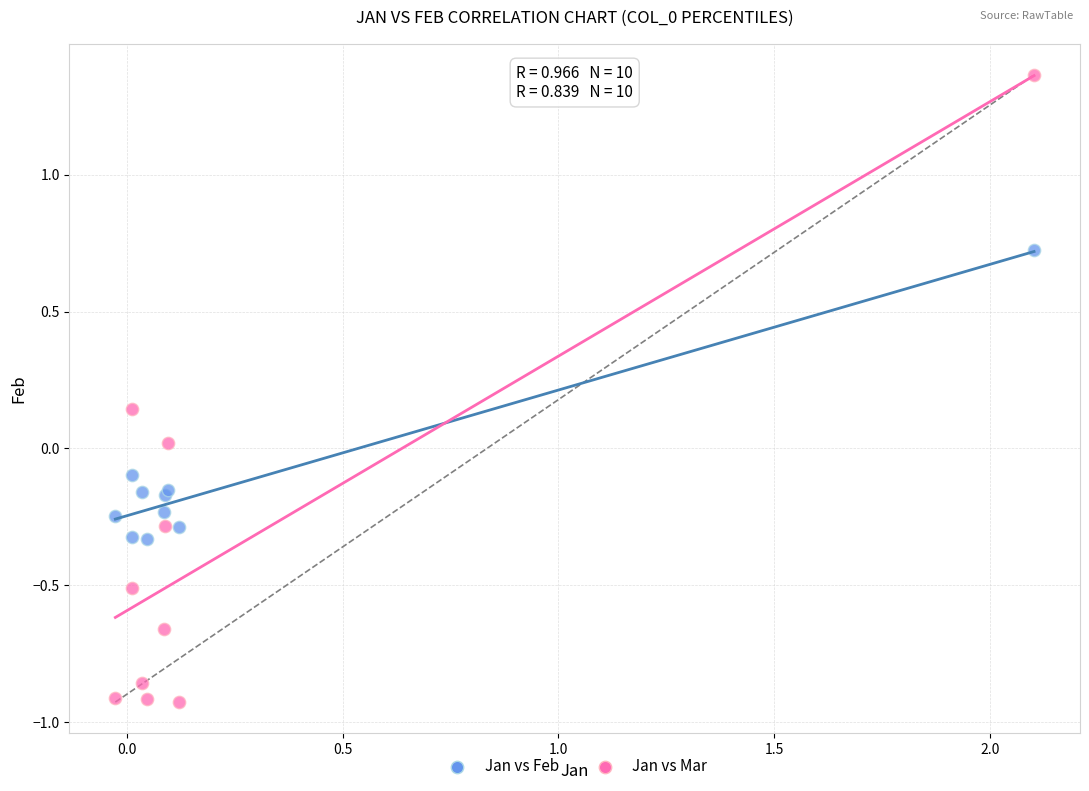

Which series reaches the maximum Y coordinate?

Jan vs Mar